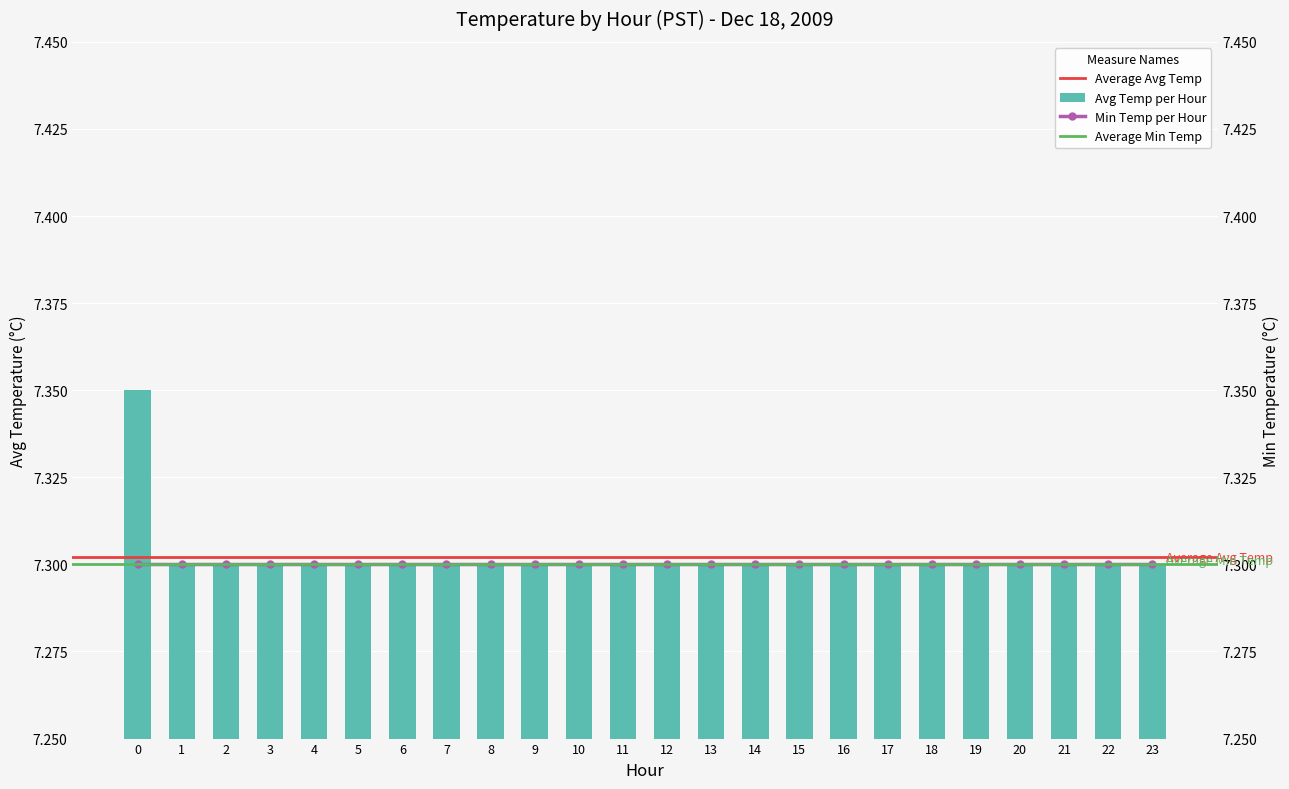

What is the value of the 9th bar from the left?

7.3